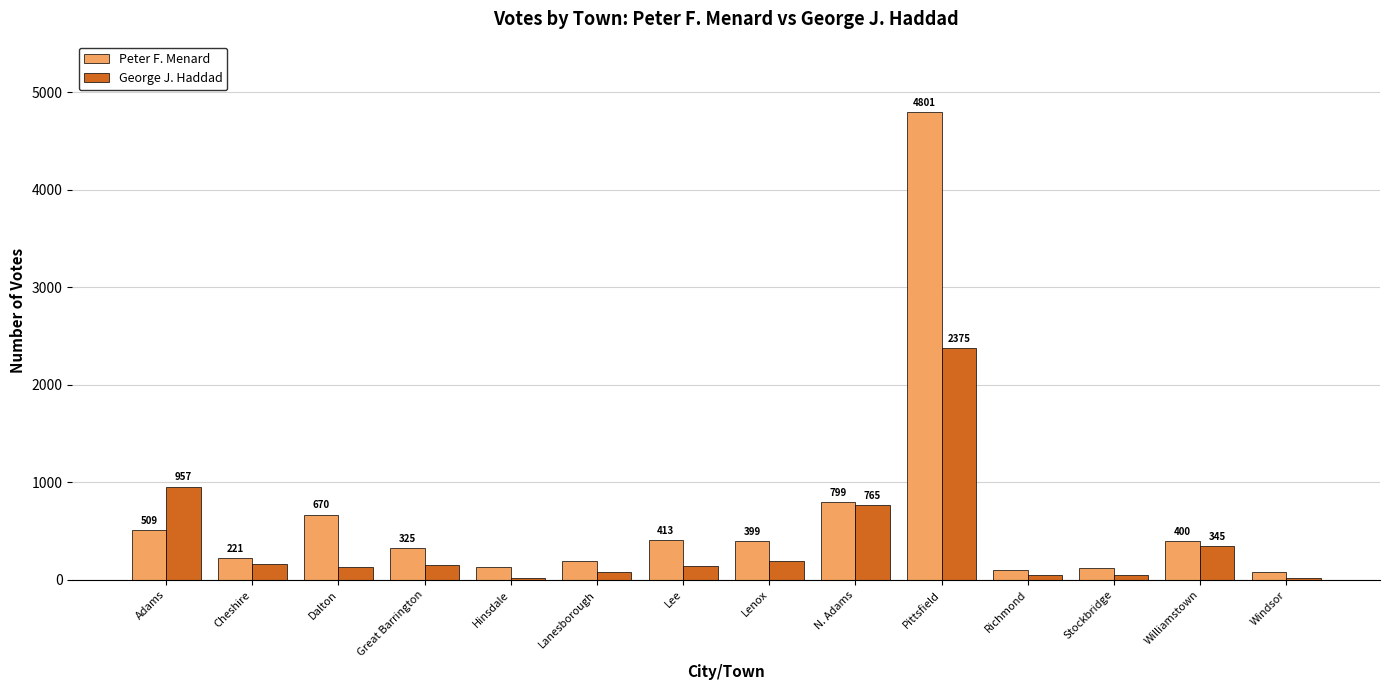

Between Dalton and Pittsfield, which series saw the biggest shift?

Peter F. Menard